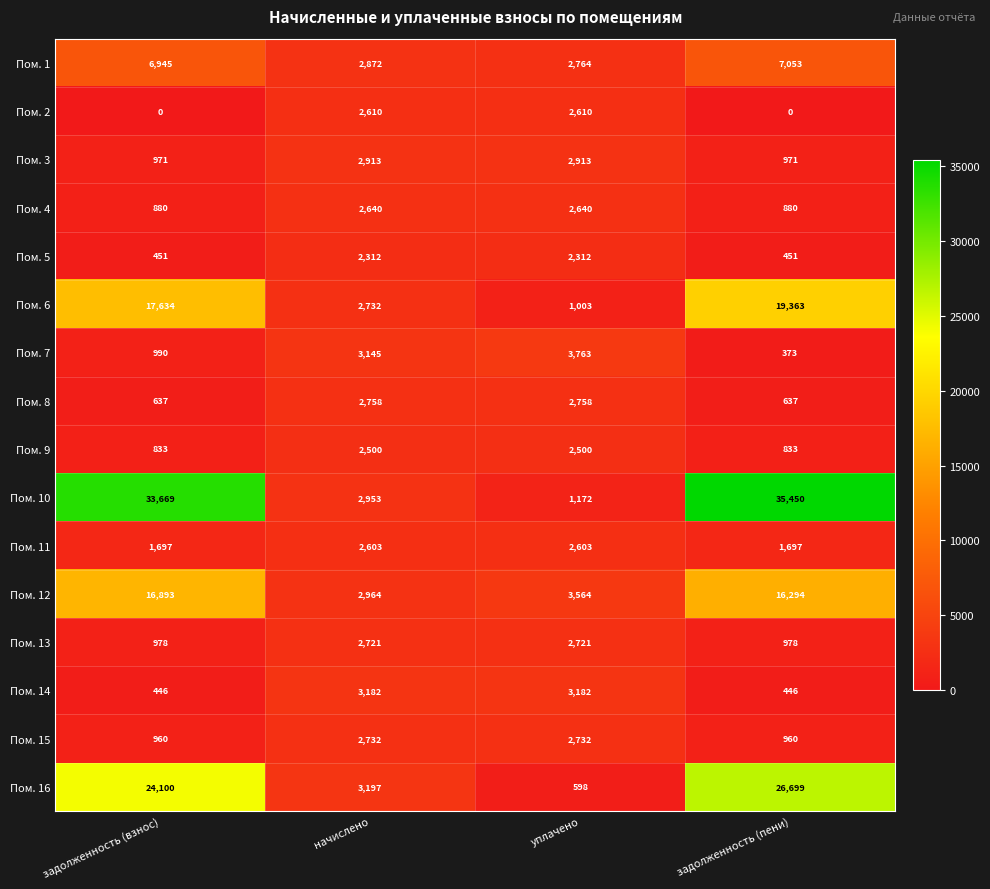

What is the average value of the Пом. 5 series?

1382